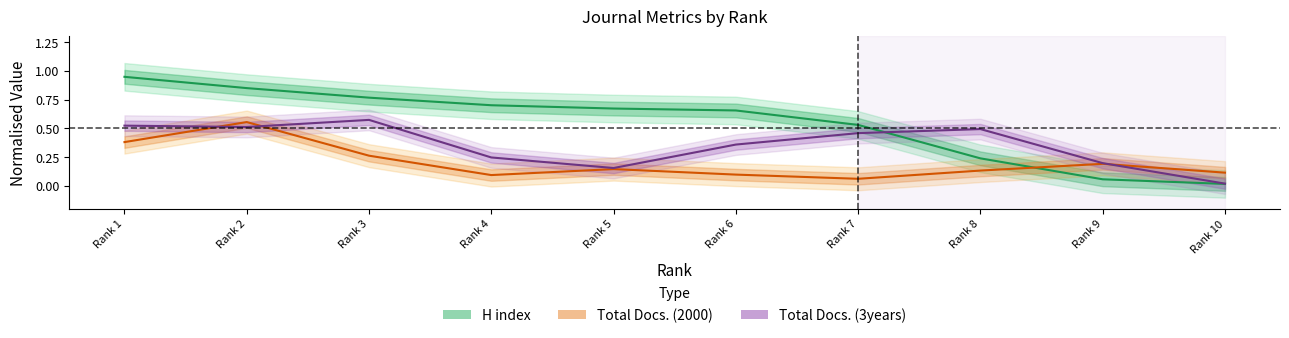

What is the difference between the maximum and minimum values in the Total Docs. (2000) series?

0.5